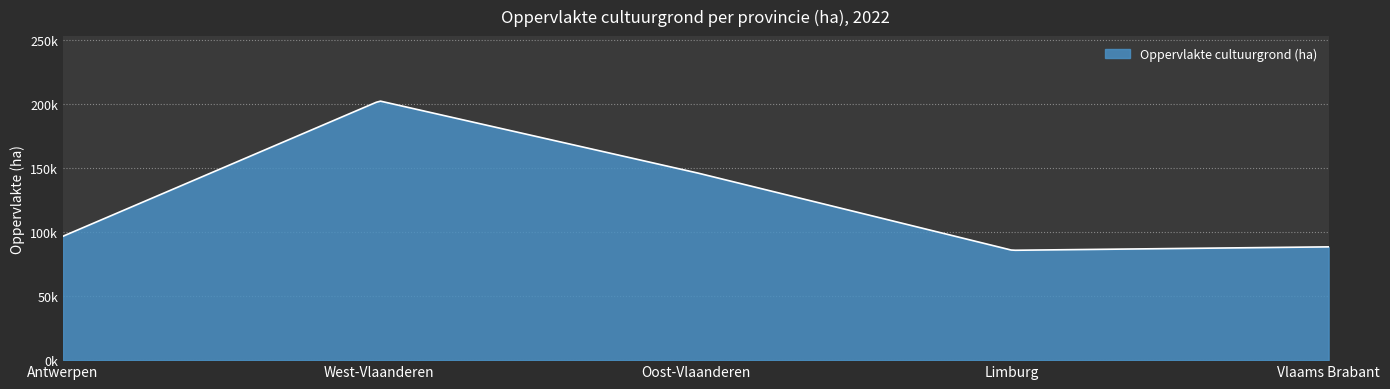

What is the difference between the second highest and minimum values?

60684.3